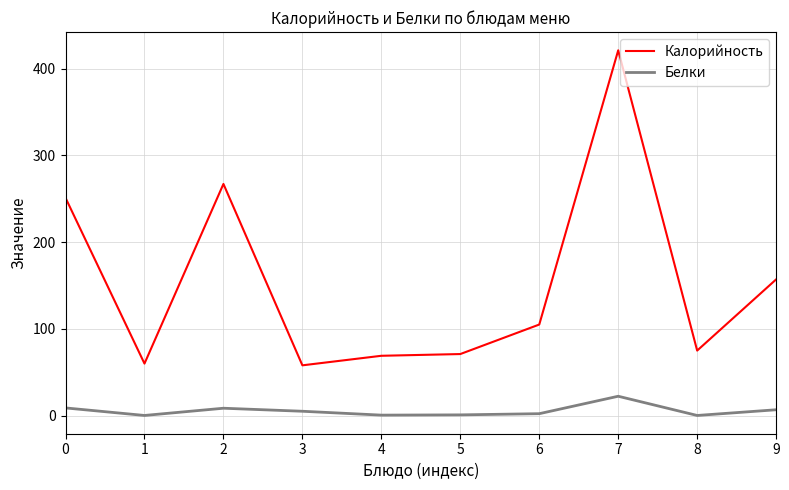

What is the sum of all Калорийность values?

1534.0